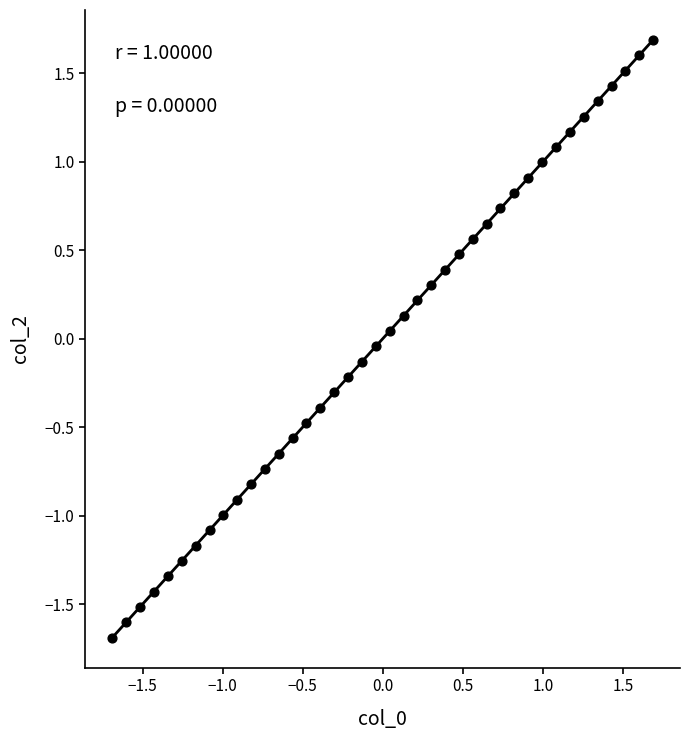

What is the range of X values (max minus min)?

3.4